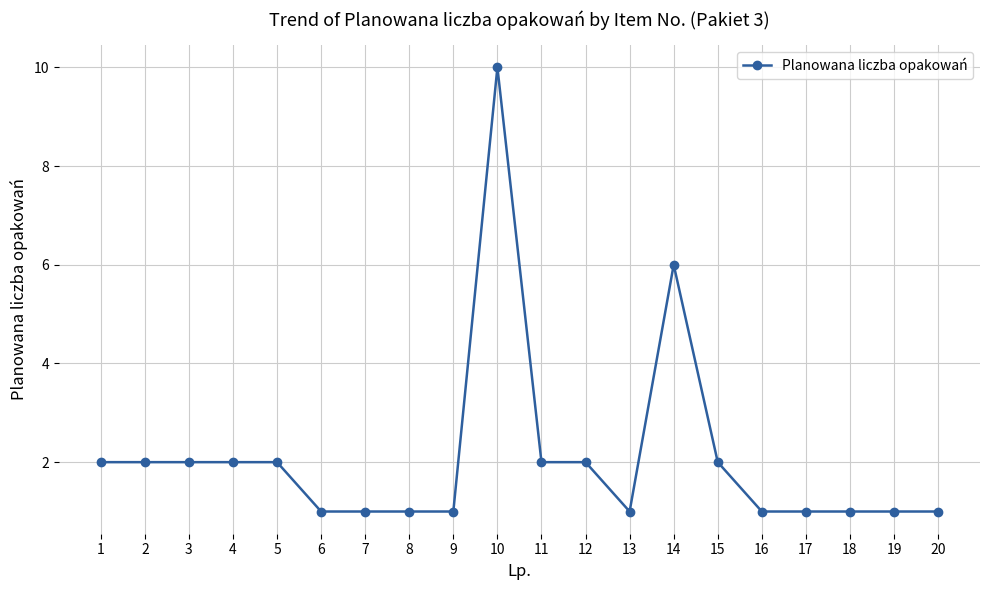

How many lines are shown in the chart?

1